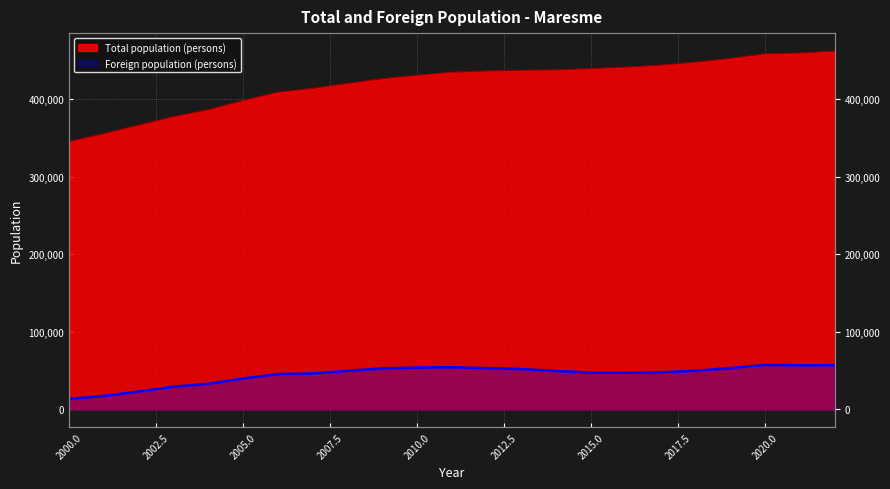

At 2021, list the series in order from smallest to largest.

Foreign population, Total population